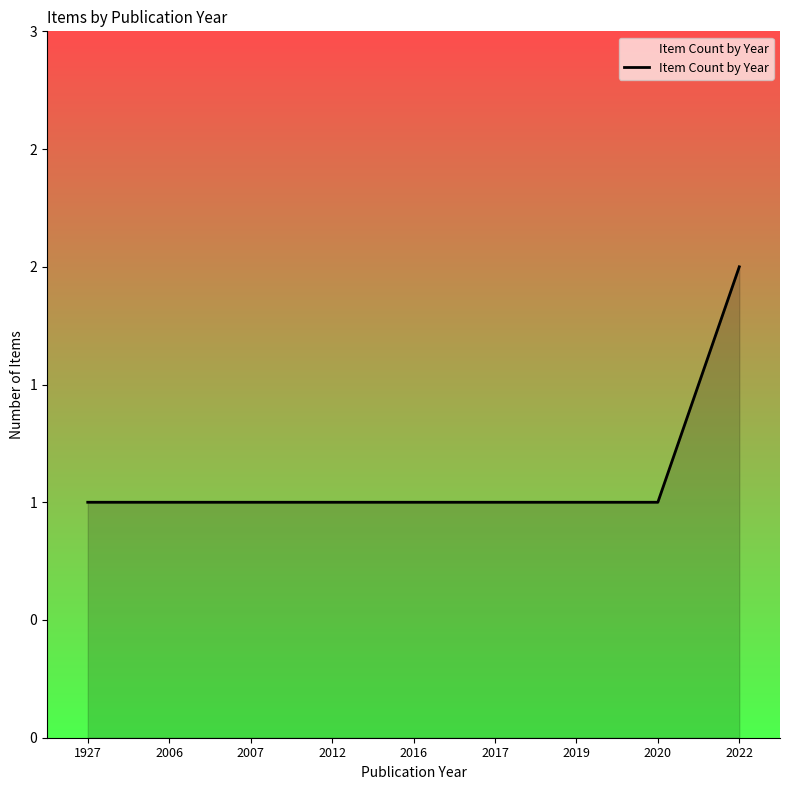

What is the sum of all values?

10